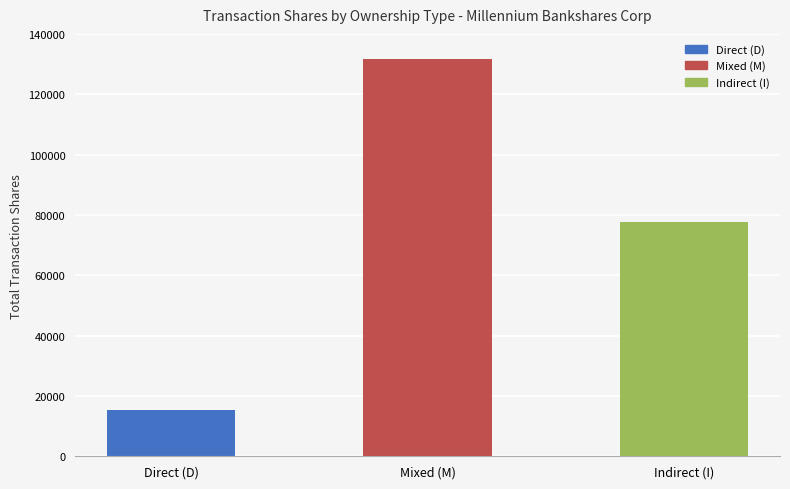

What is the difference between the maximum and minimum values?

116160